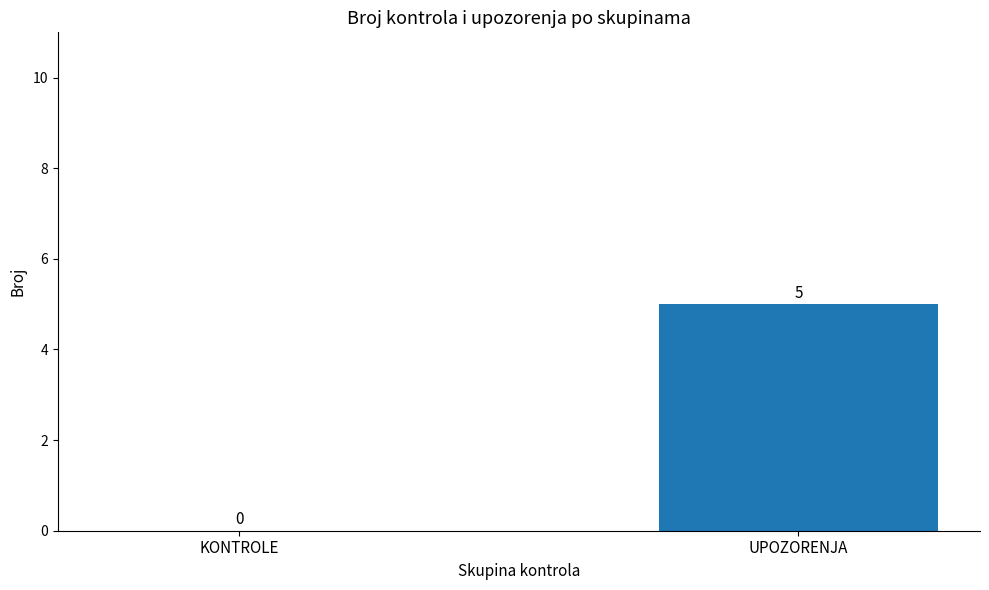

At which category does the chart reach its peak across all series?

UPOZORENJA